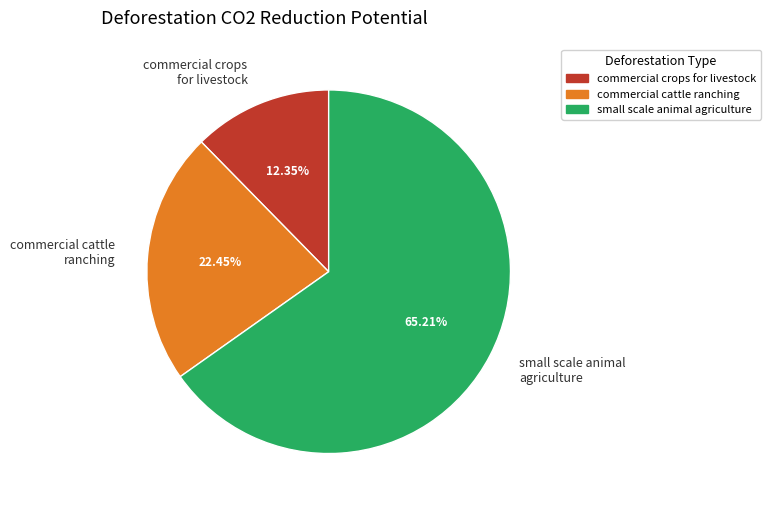

To the nearest percent, what is the average slice percentage?

33%